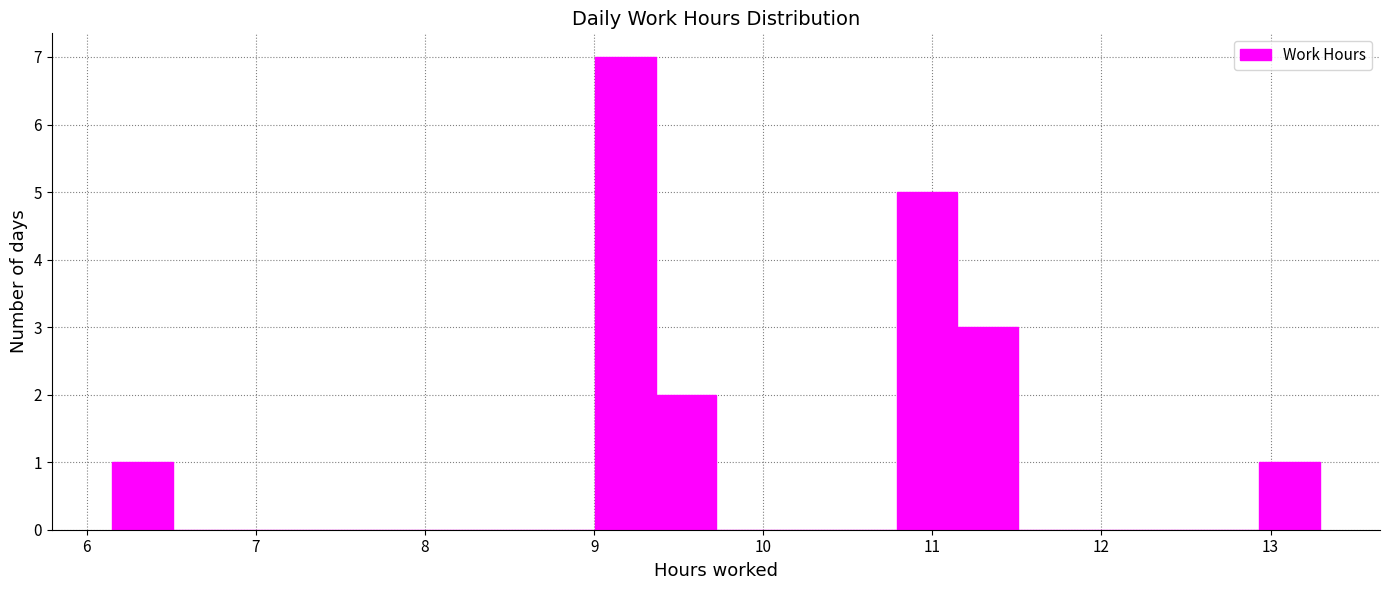

Read against the x-axis, roughly where is the centre of the tallest bar?

9.2